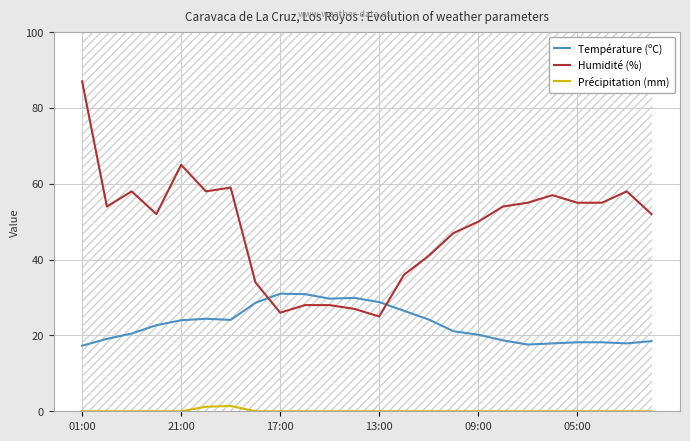

True or false: Humidité (%) and Précipitation (mm) intersect in this chart.

False